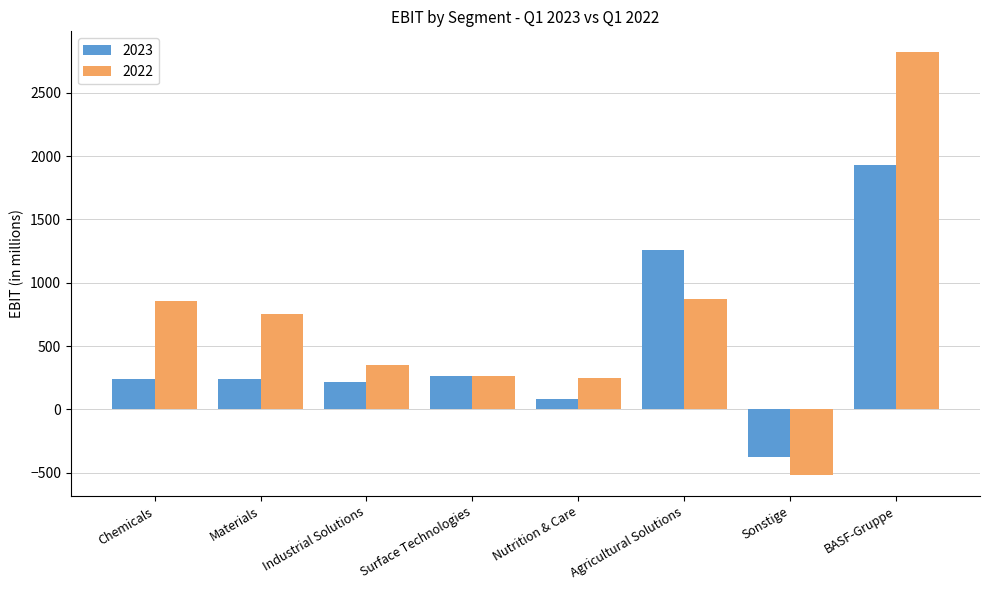

Are the bars horizontal?

No